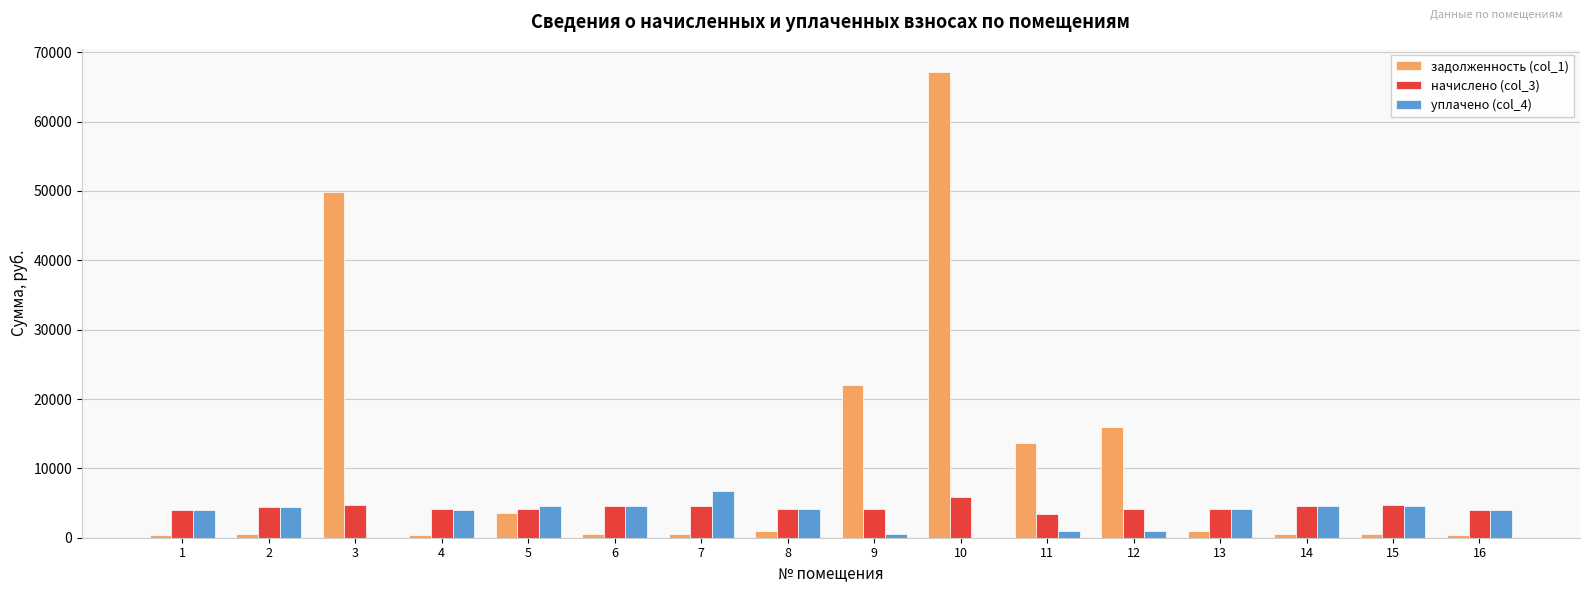

What is the maximum value for начислено (col_3)?

5937.5